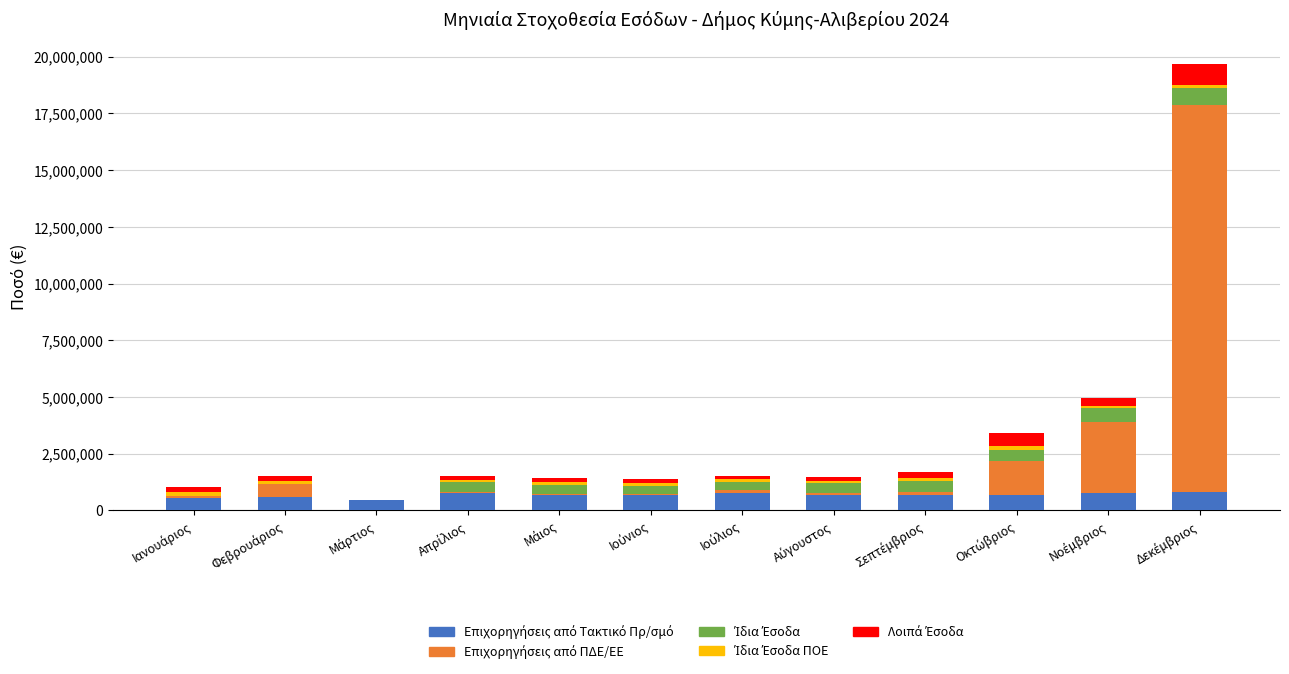

Rank the categories by Επιχορηγήσεις από Τακτικό Πρ/σμό value from lowest to highest.

Μάρτιος, Ιανουάριος, Φεβρουάριος, Μάιος, Ιούνιος, Αύγουστος, Σεπτέμβριος, Οκτώβριος, Απρίλιος, Ιούλιος, Νοέμβριος, Δεκέμβριος